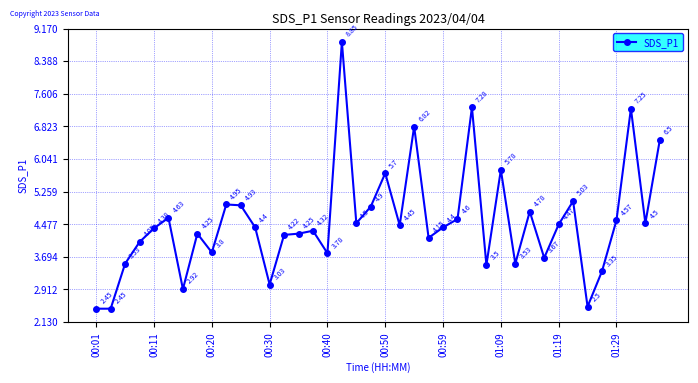

What is the sum of all values?

181.4